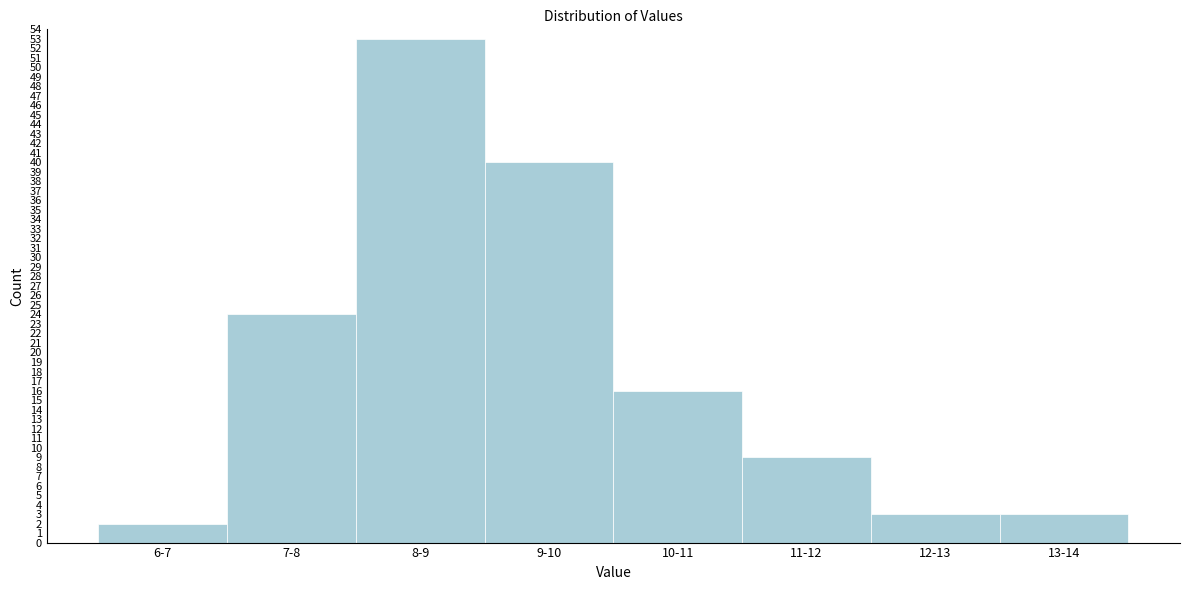

Reading left to right, list all the values displayed in this chart.

2	24	53	40	16	9	3	3